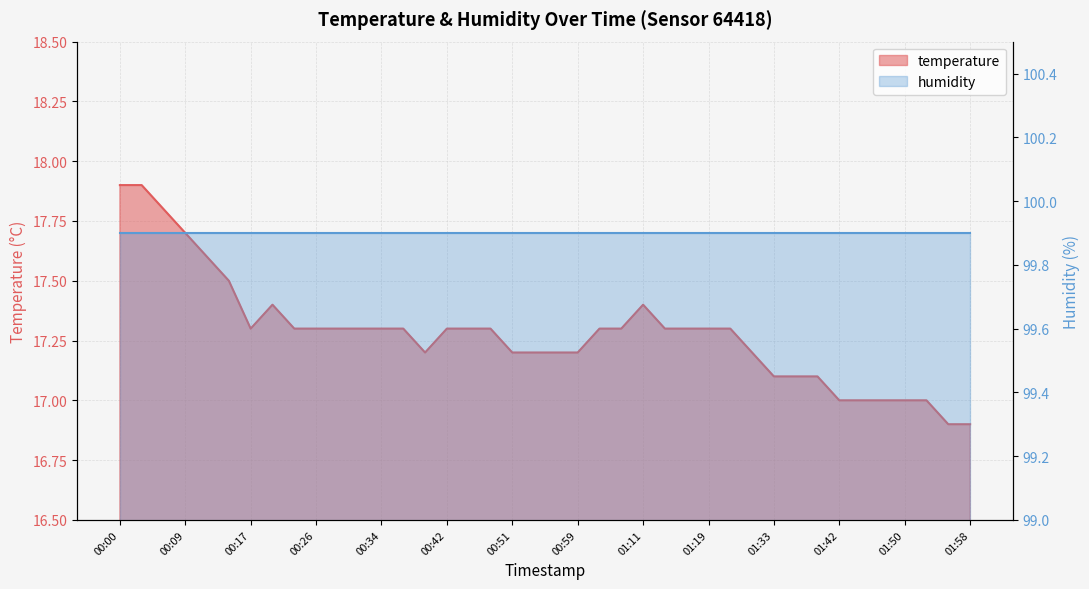

What is the ratio of the value at 01:11 to the value at 01:56?

1.0